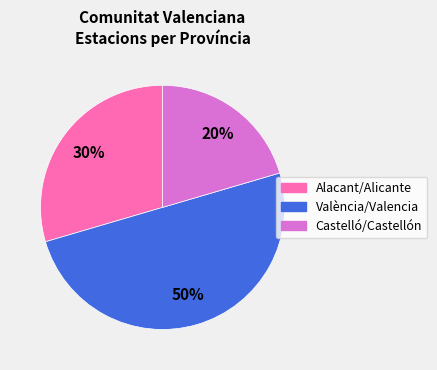

Count the number of slices in the pie.

3